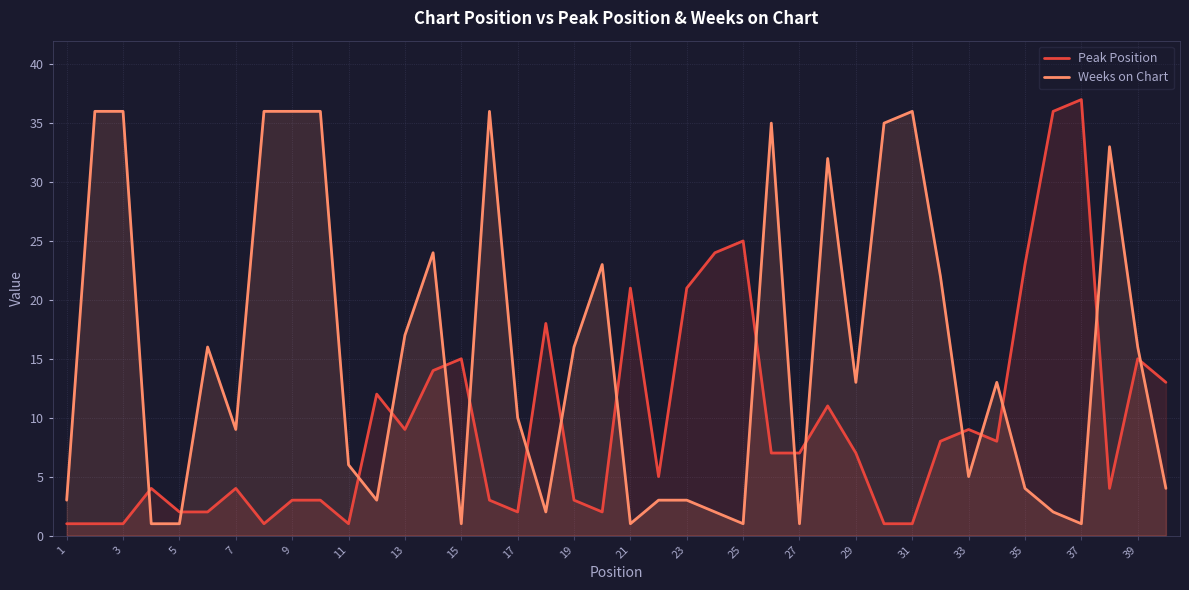

True or false: Peak Position has more than 0 points higher than both neighbors.

True